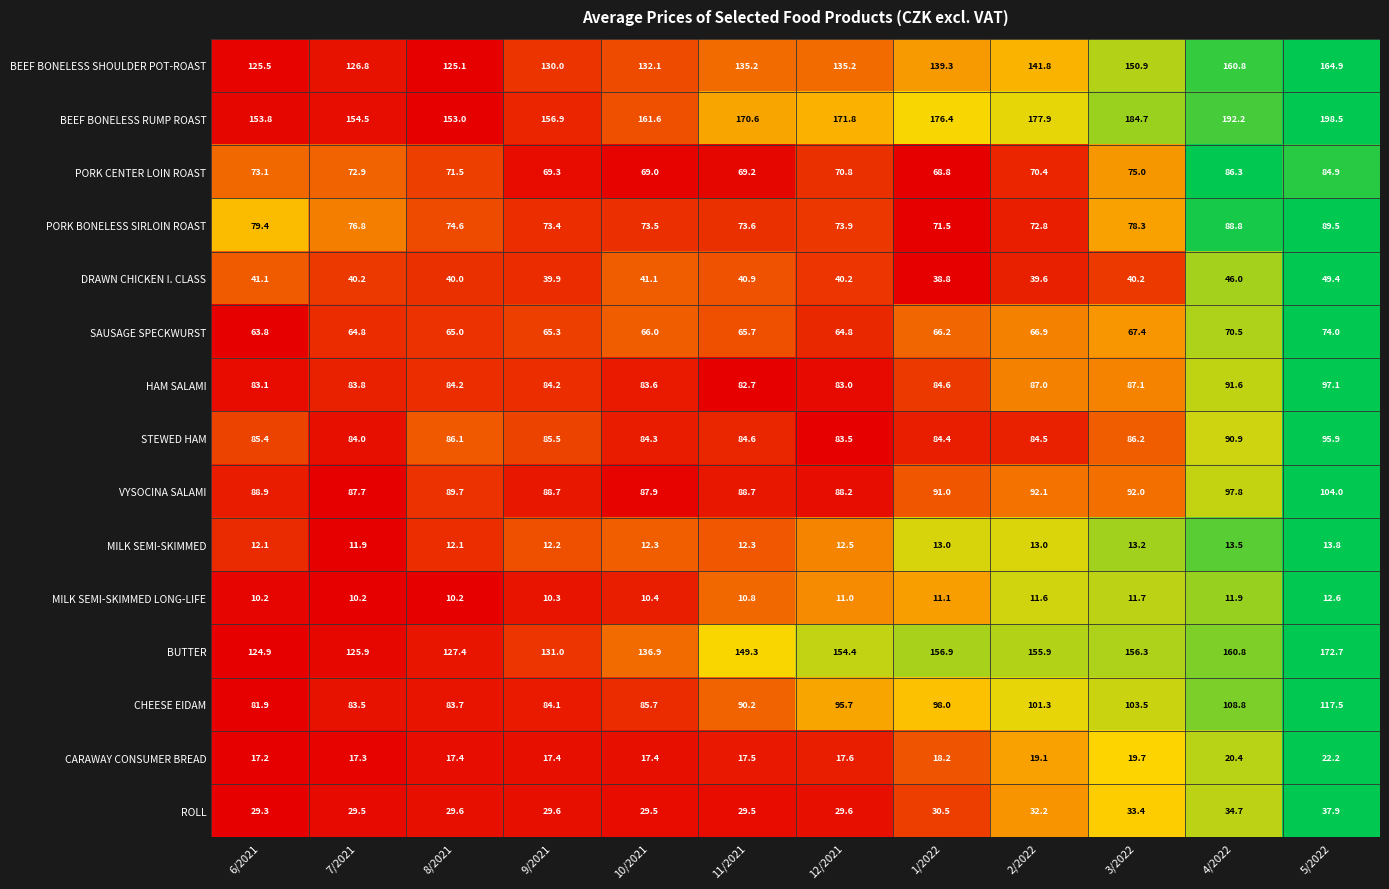

Which series has the widest spread of values?

BUTTER